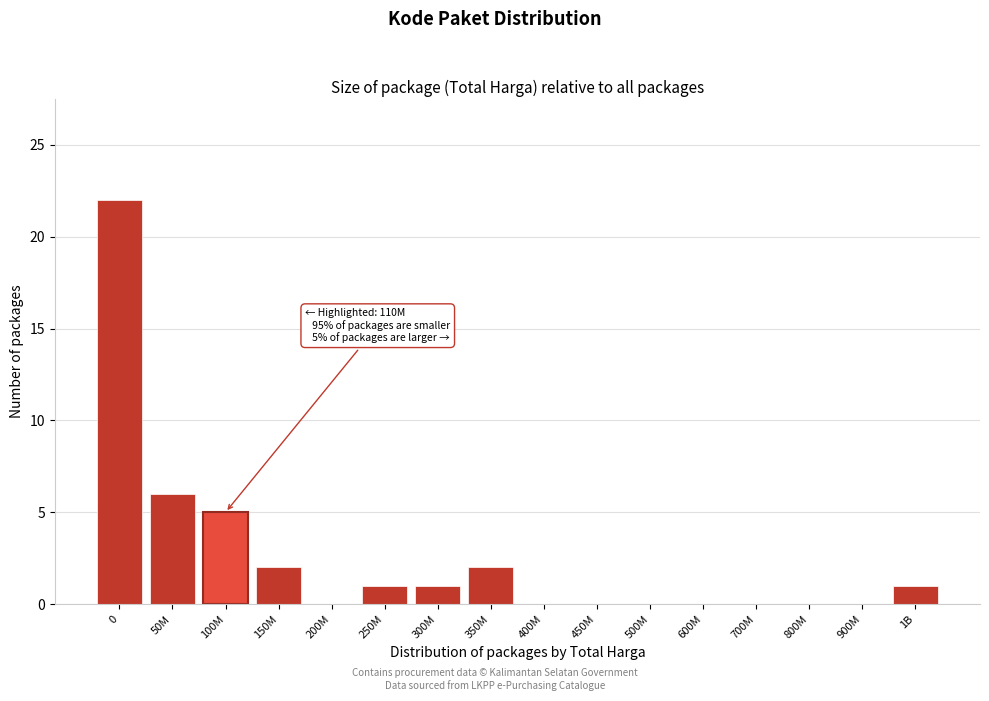

Reading left to right, list all the values displayed in this chart.

0=22	50M=6	100M=5	150M=2	200M=0	250M=1	300M=1	350M=2	400M=0	450M=0	500M=0	600M=0	700M=0	800M=0	900M=0	1B=1